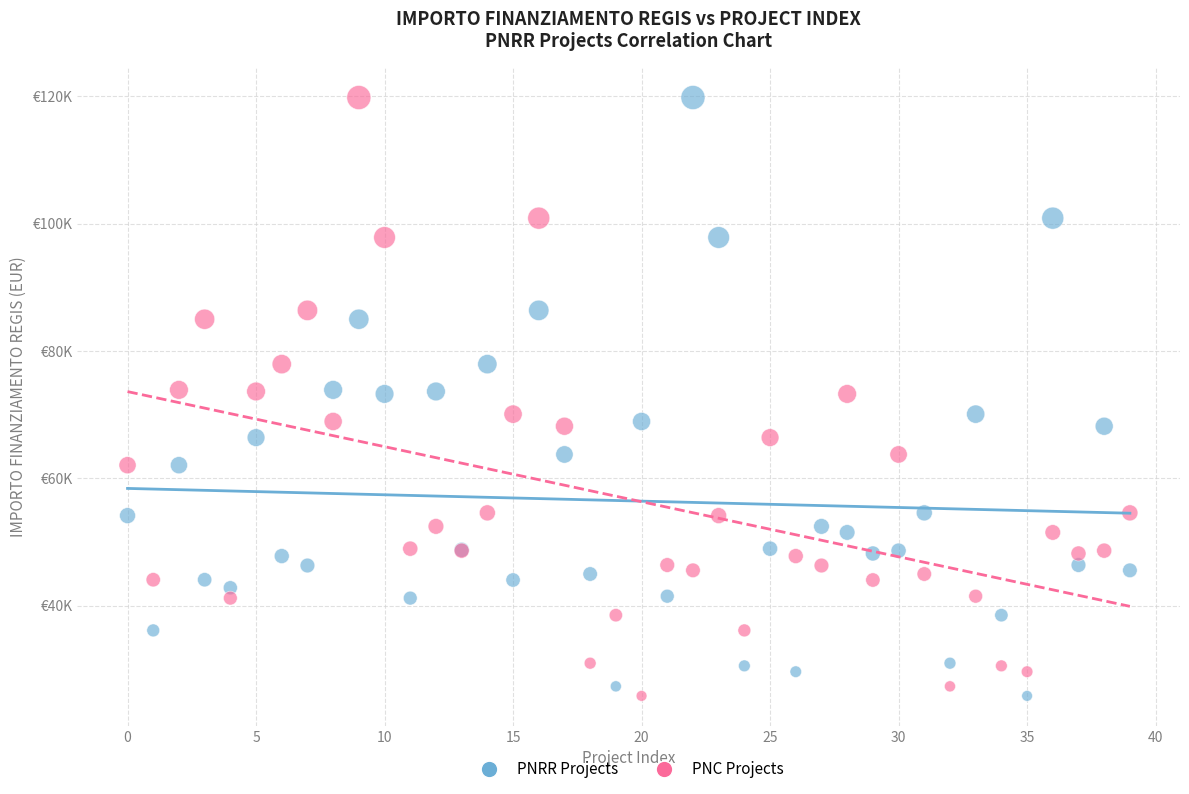

What are all the series names shown in the legend?

PNRR Projects, PNC Projects